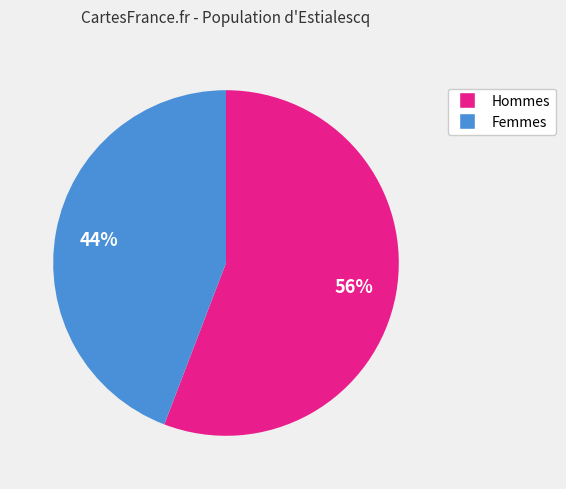

To the nearest percent, what is the average slice percentage?

50%